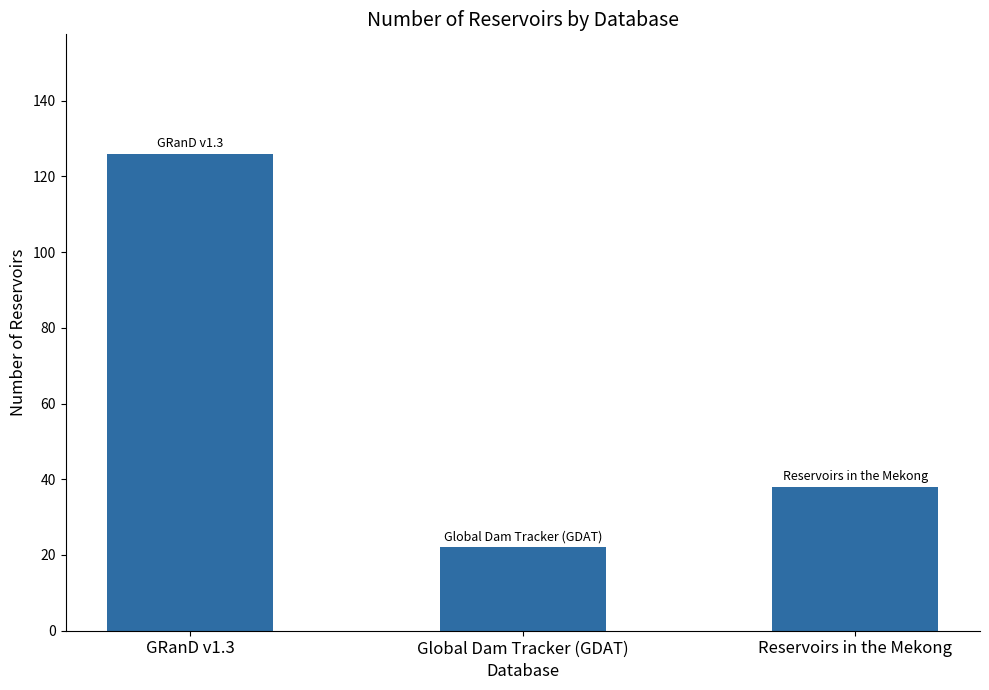

How many bars are there in total?

3